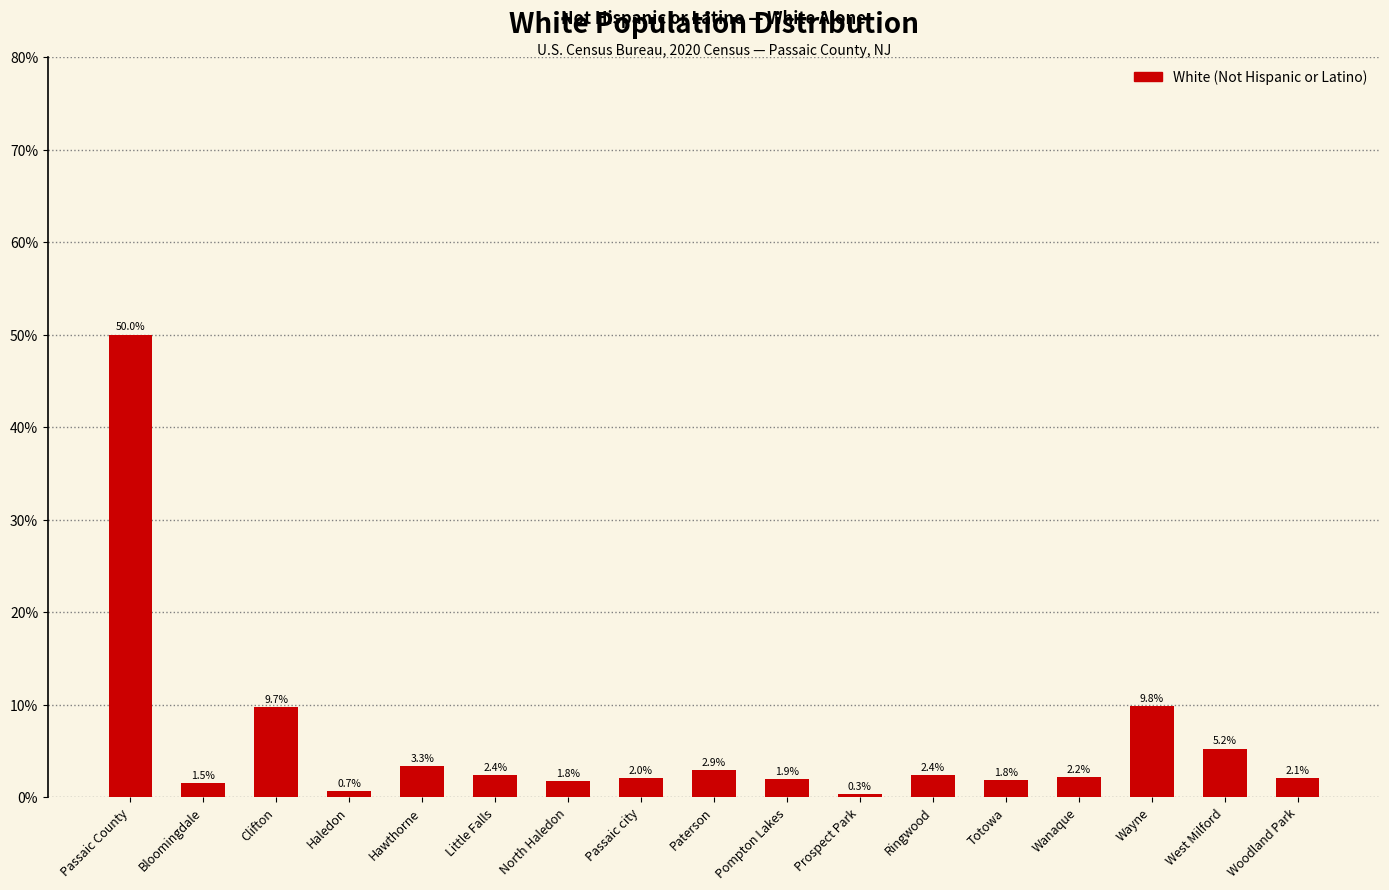

Reading right to left, extract all data points from this chart.

2.1	5.2	9.8	2.2	1.8	2.4	0.3	1.9	2.9	2.0	1.8	2.4	3.3	0.7	9.7	1.5	50.0